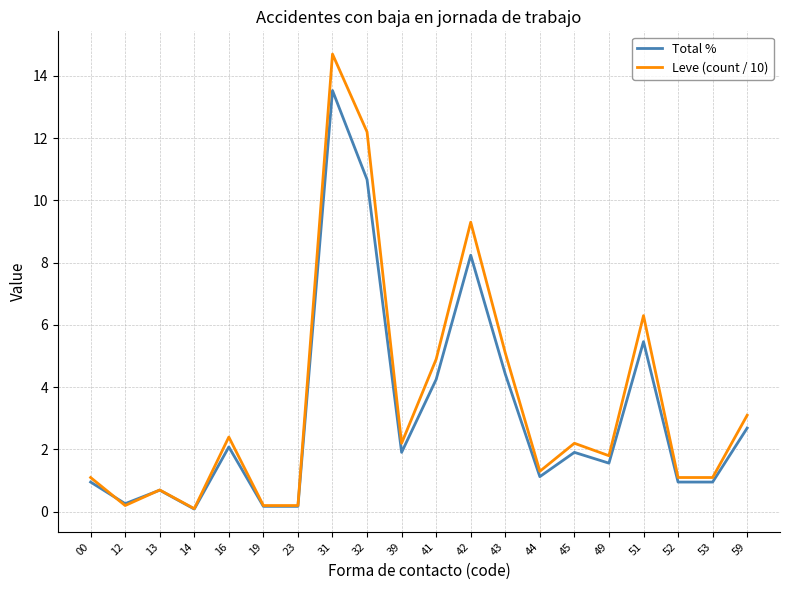

The Leve (count / 10) series shows 6.3 at 51. True or false?

True